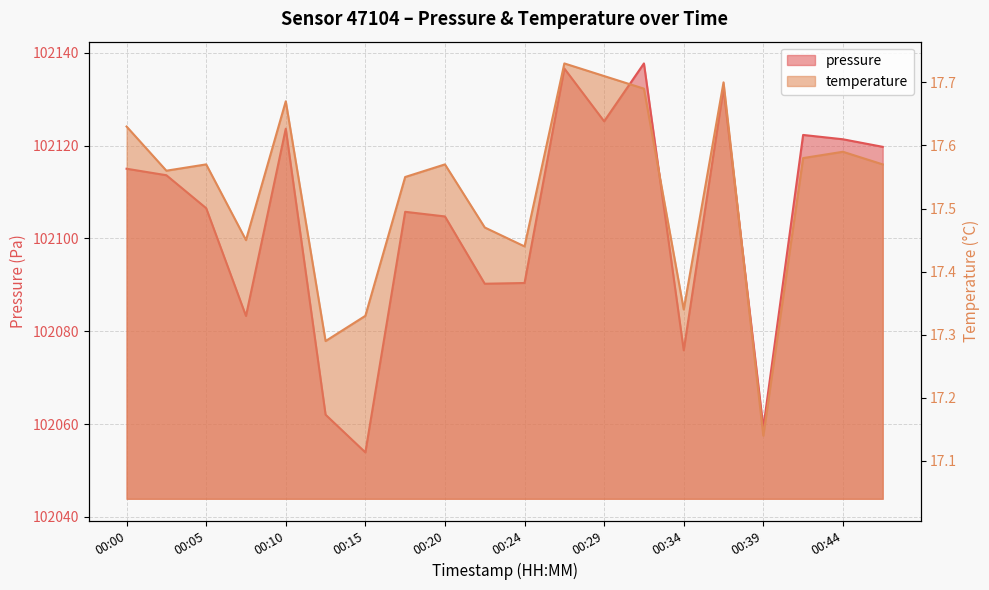

At which label is pressure closest to 102095?

00:24